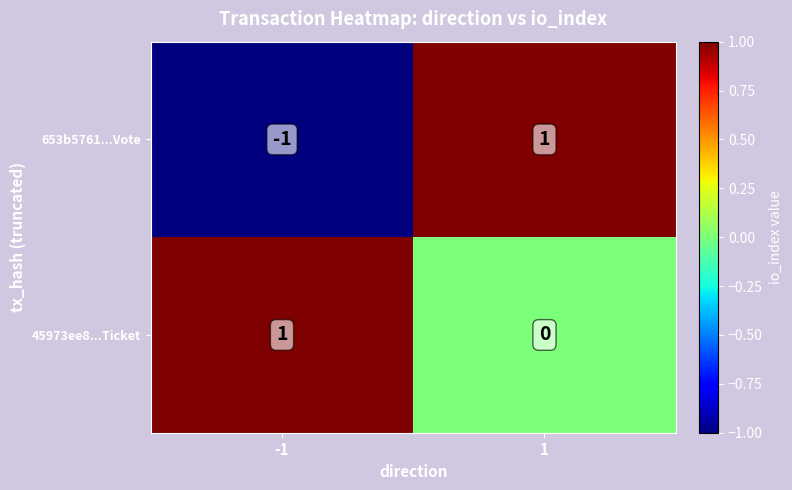

Which series has the widest spread of values?

653b5761...Vote